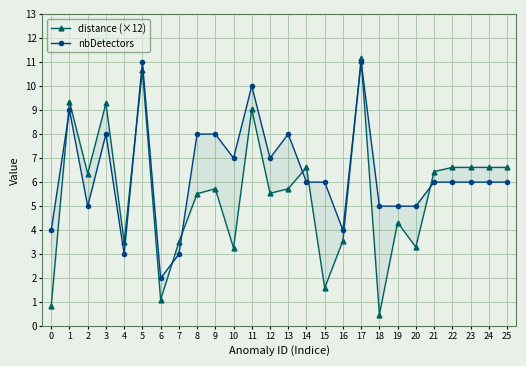

Between which two adjacent categories do nbDetectors and distance (×12) first intersect?

0 and 1